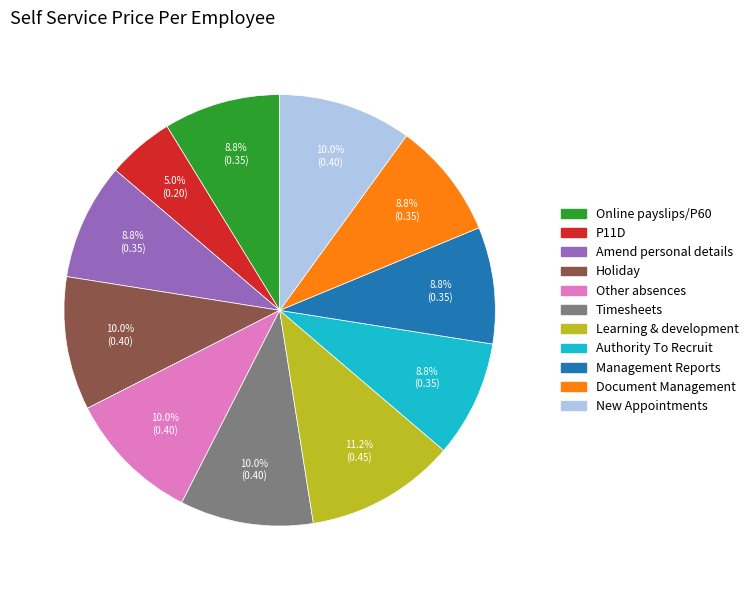

Does Authority To Recruit represent more than half of the total?

No